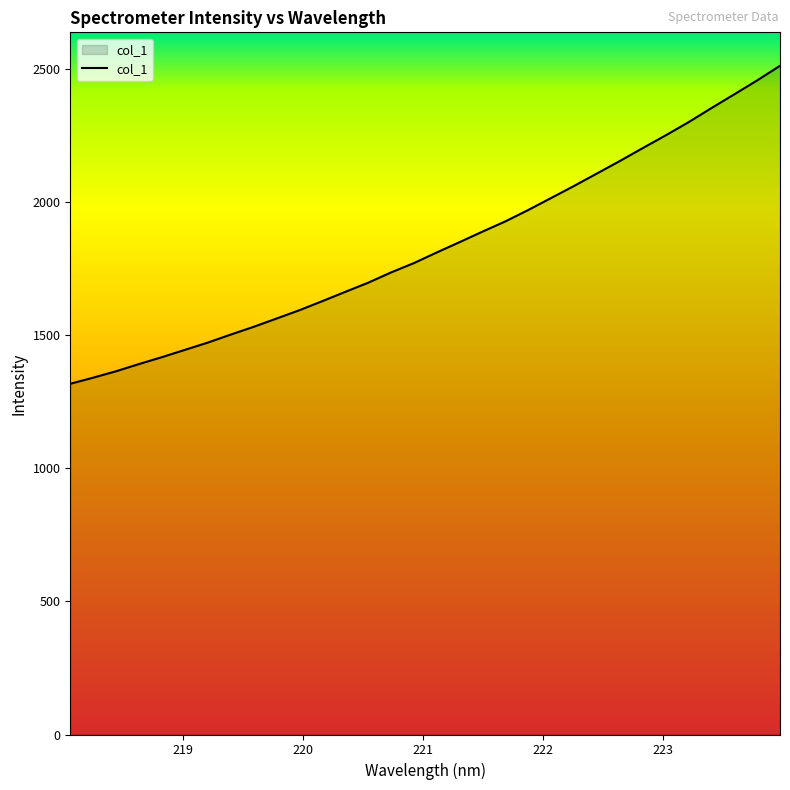

What is the difference between the maximum and minimum values?

1195.5